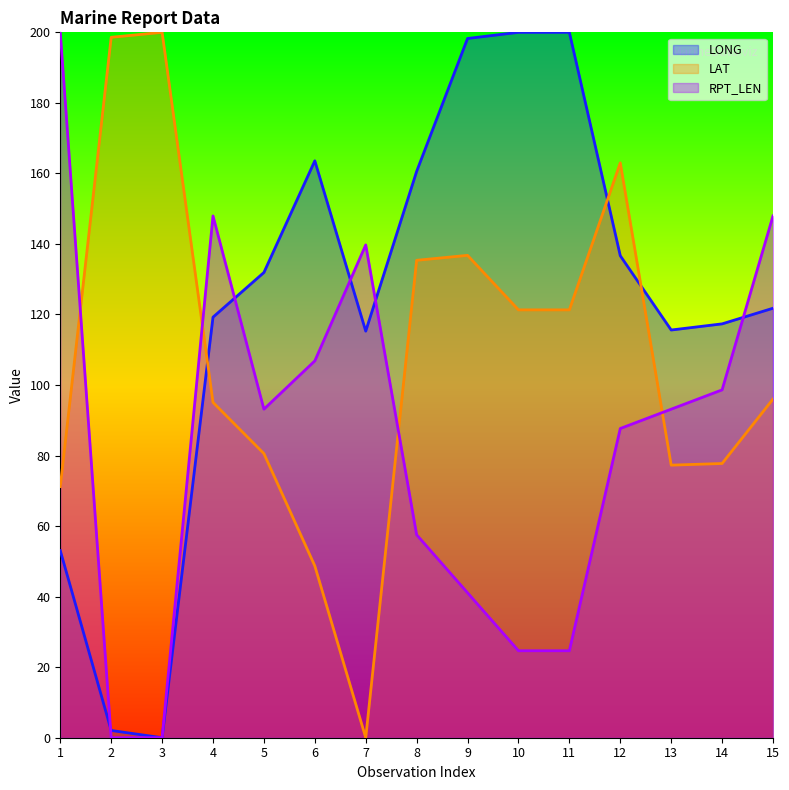

Does the chart display data point markers on the line(s)?

No